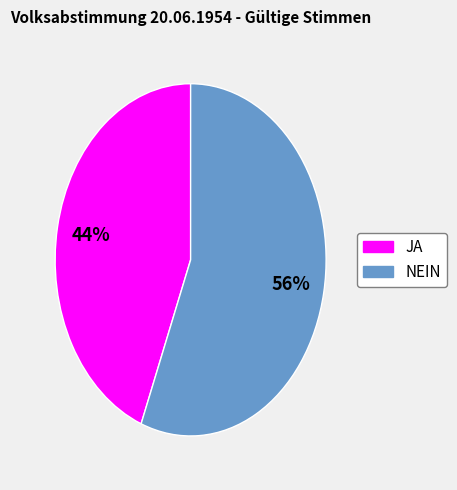

Does JA represent more than half of the total?

No